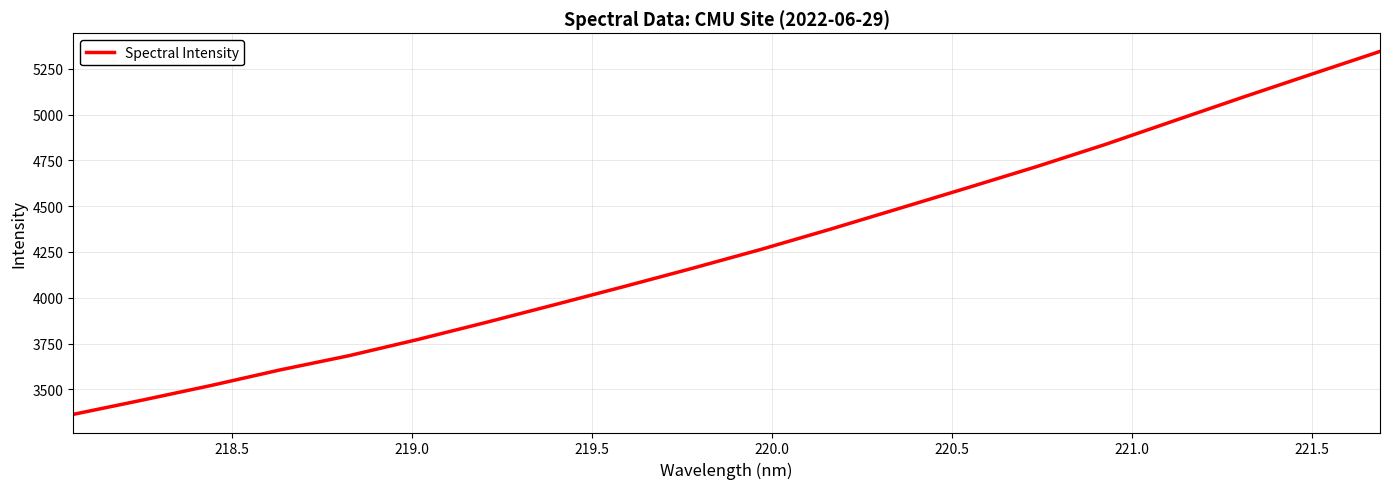

What is the greatest value displayed?

5344.5